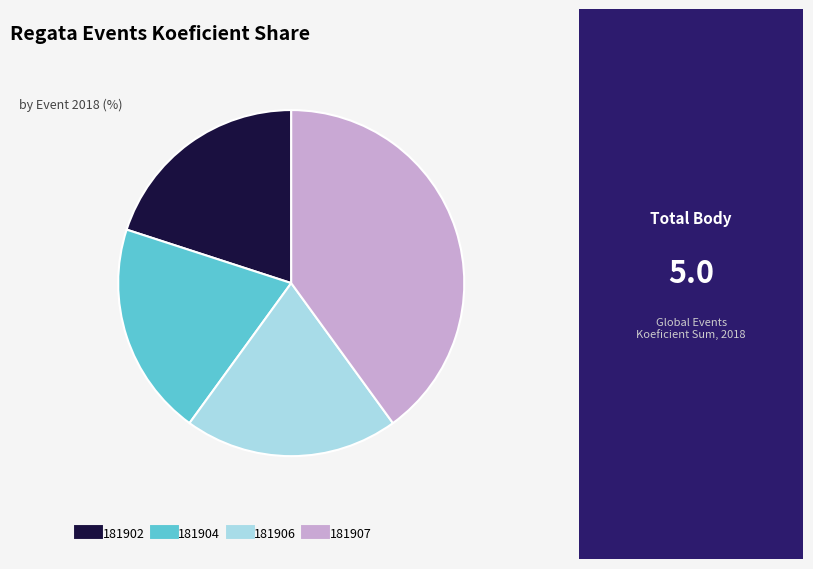

Is the sum of 181907 and 181904 greater than half?

Yes